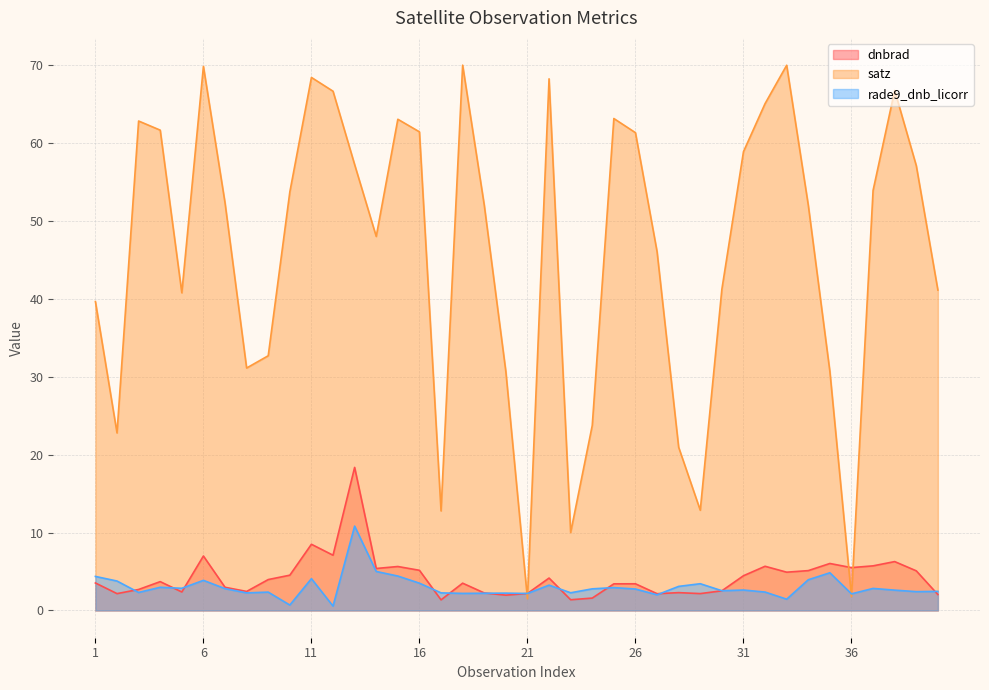

Count the number of data series in this chart.

3